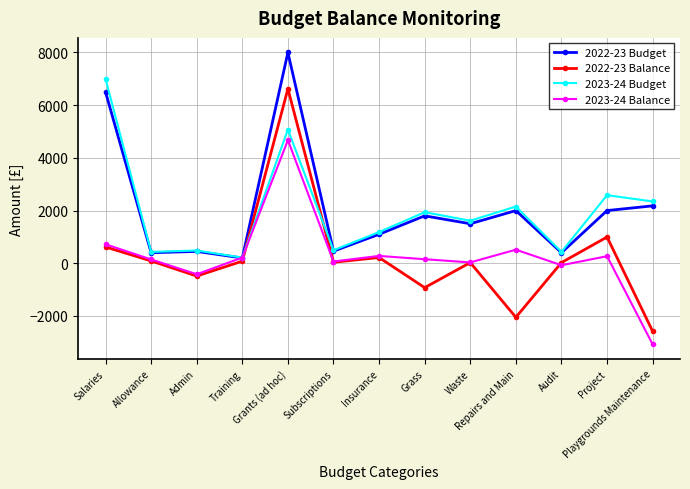

What is the smallest value displayed?

-3077.4